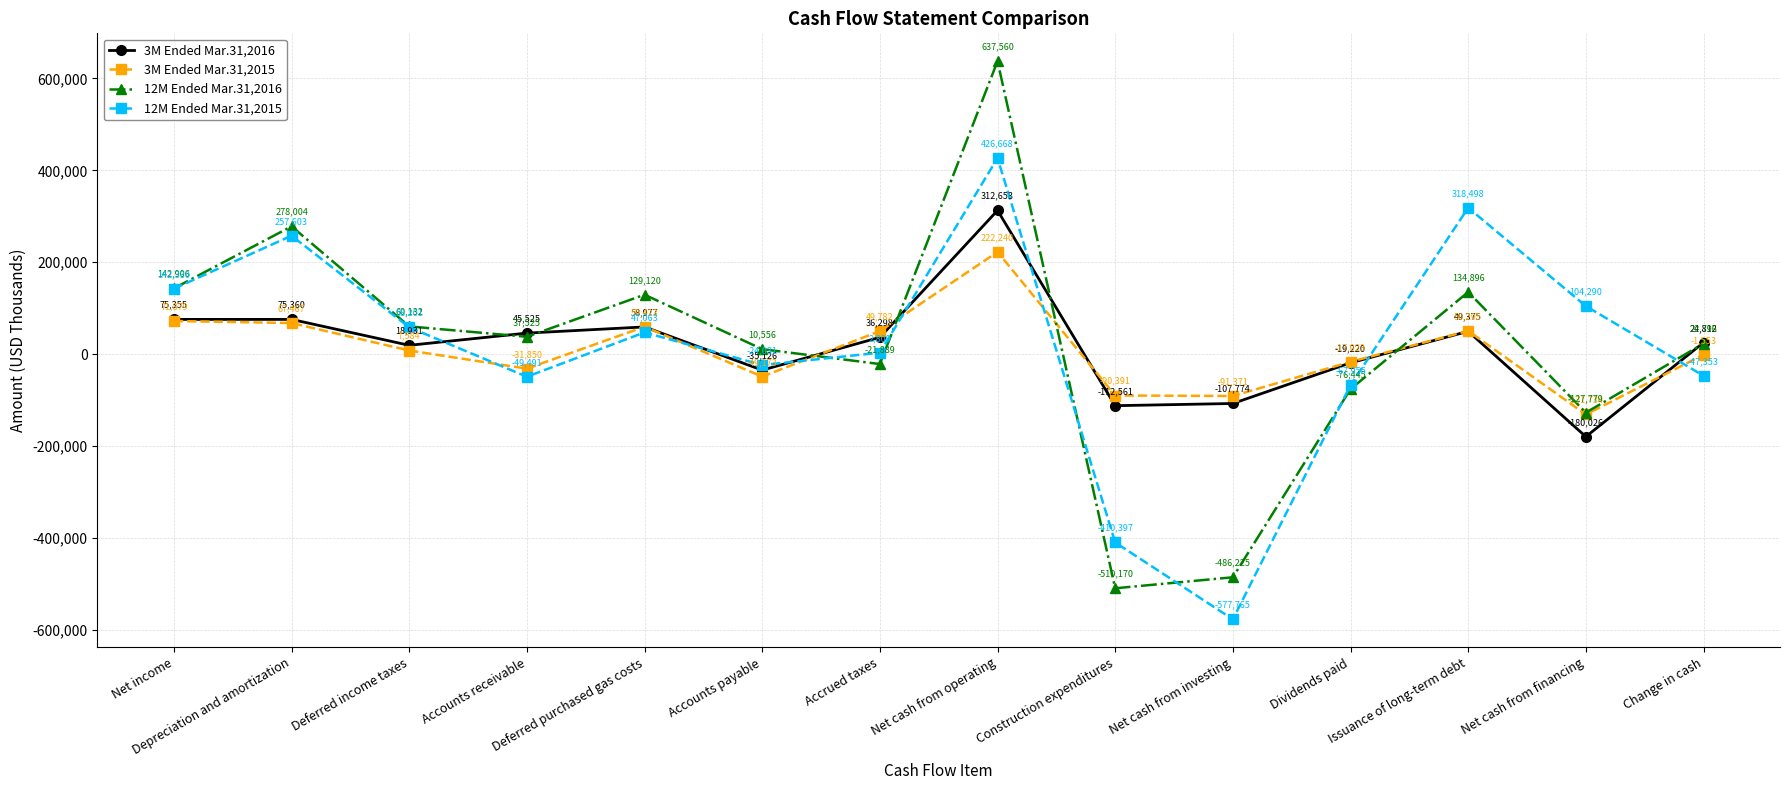

What value does the 3M Ended Mar.31,2015 series have at Accounts receivable?

-31850